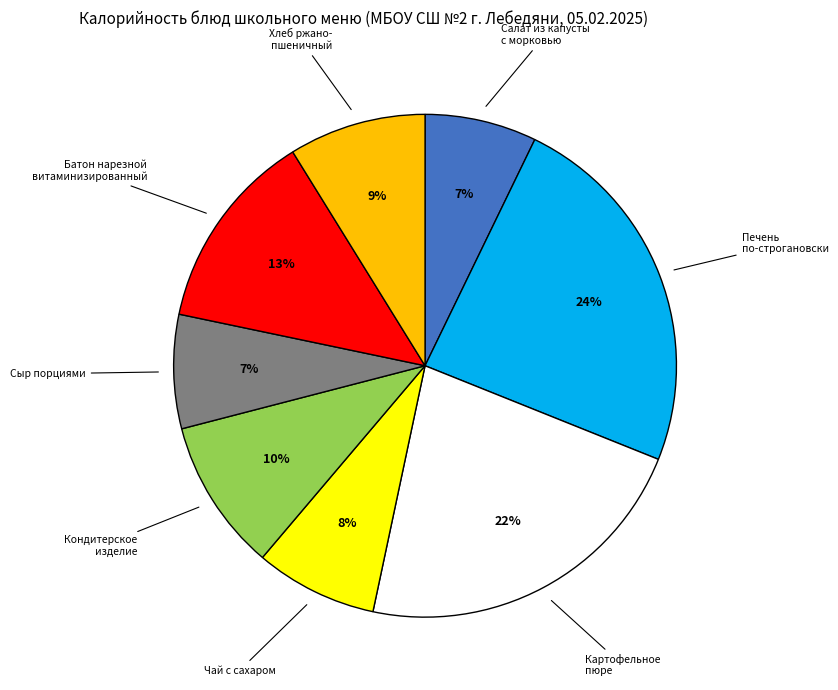

Is there a majority slice in this chart?

No